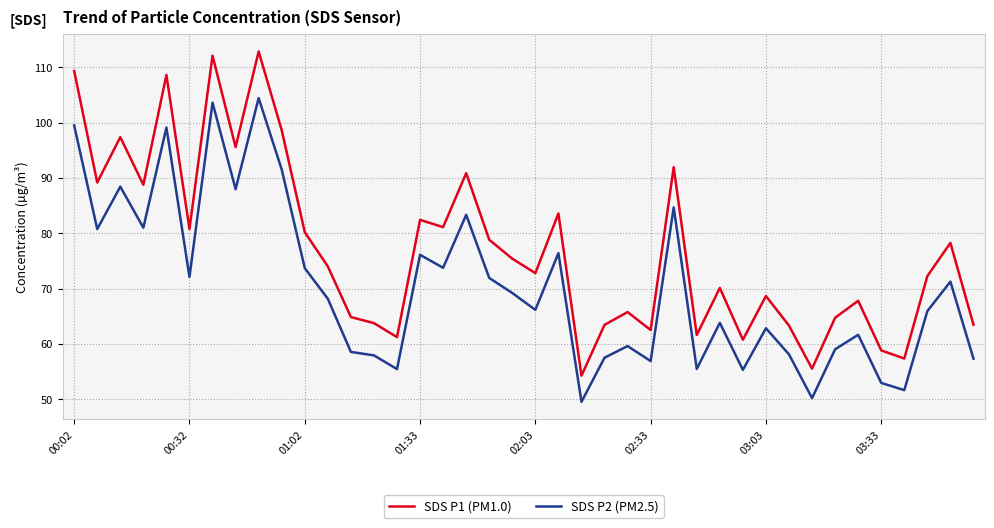

What is the maximum value shown in the chart?

112.9